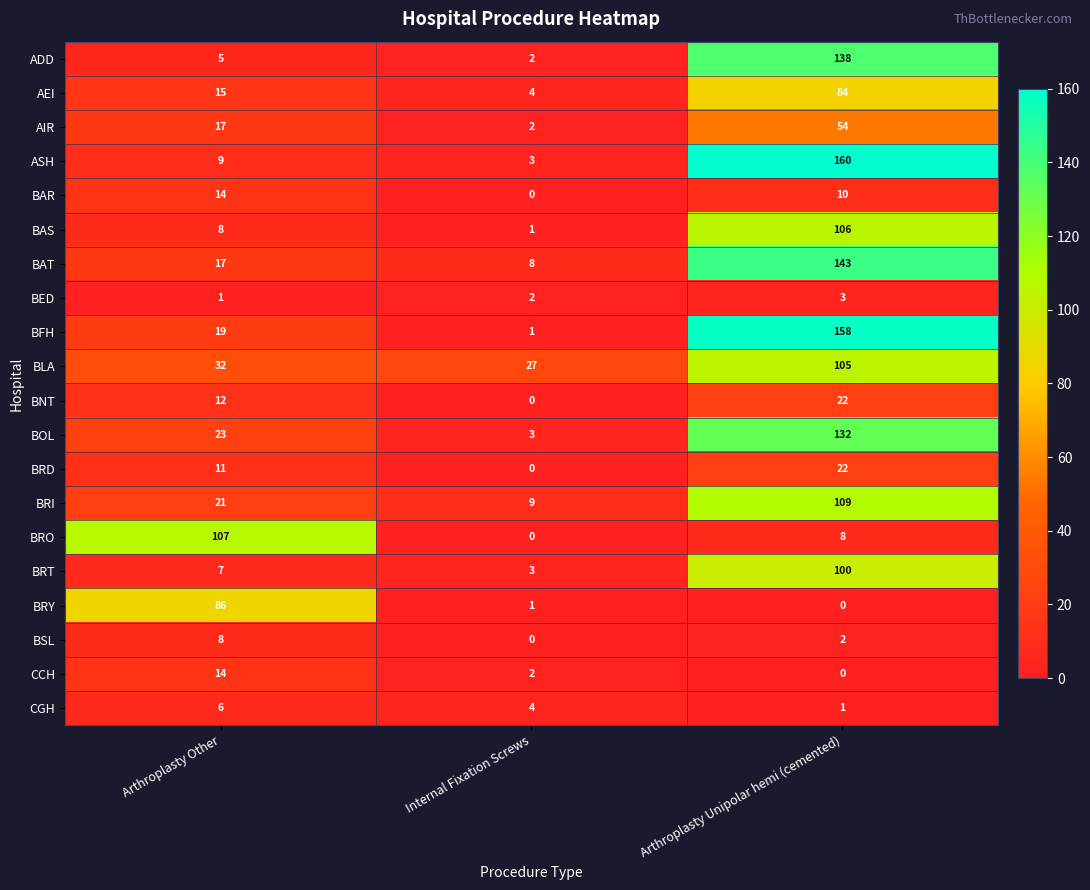

What is the total value across all series at Arthroplasty Other?

432